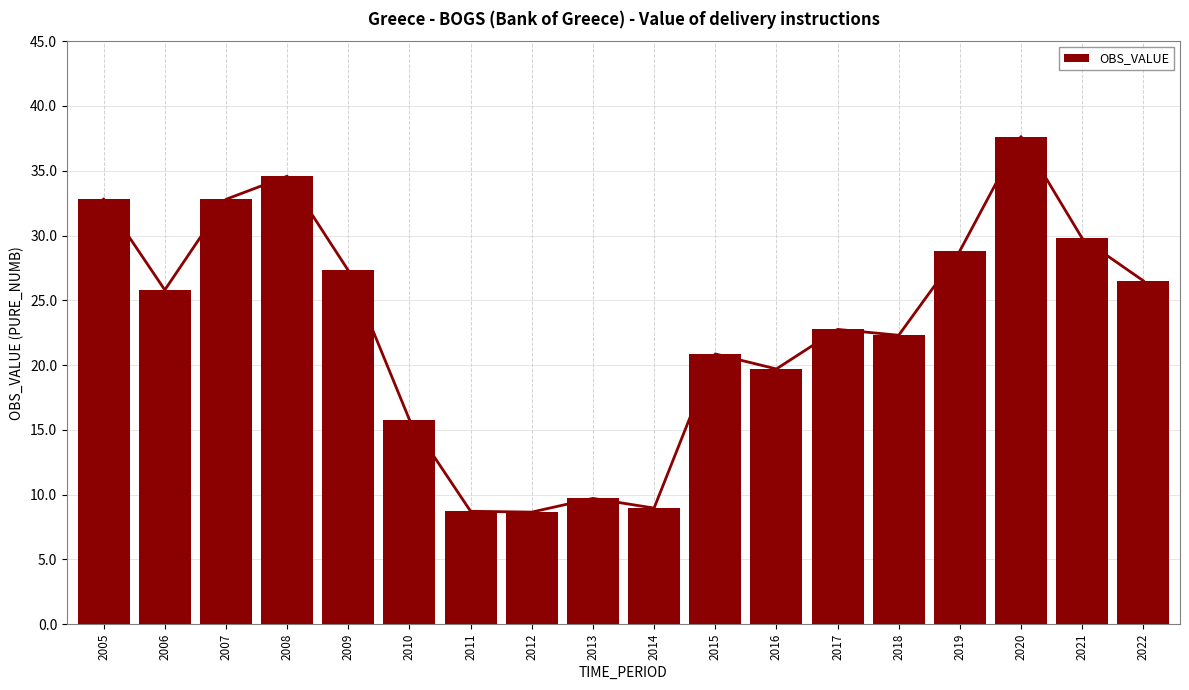

What is the greatest value displayed?

37.6